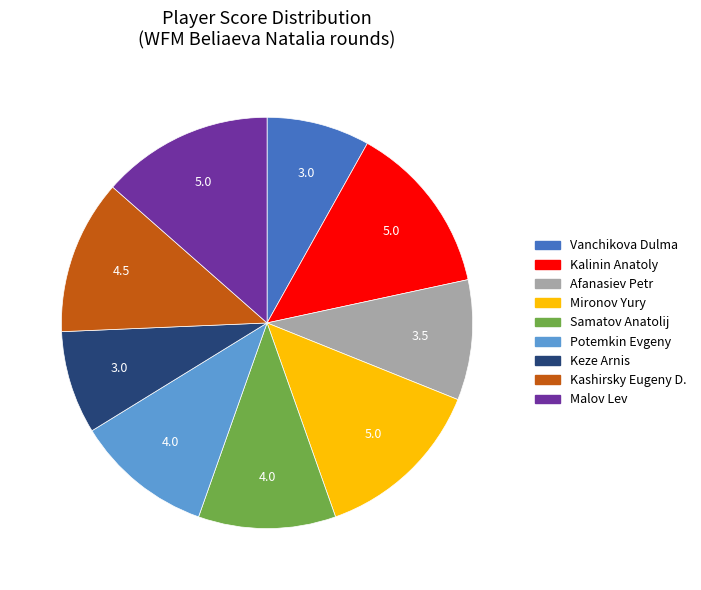

Does Vanchikova Dulma represent more than half of the total?

No